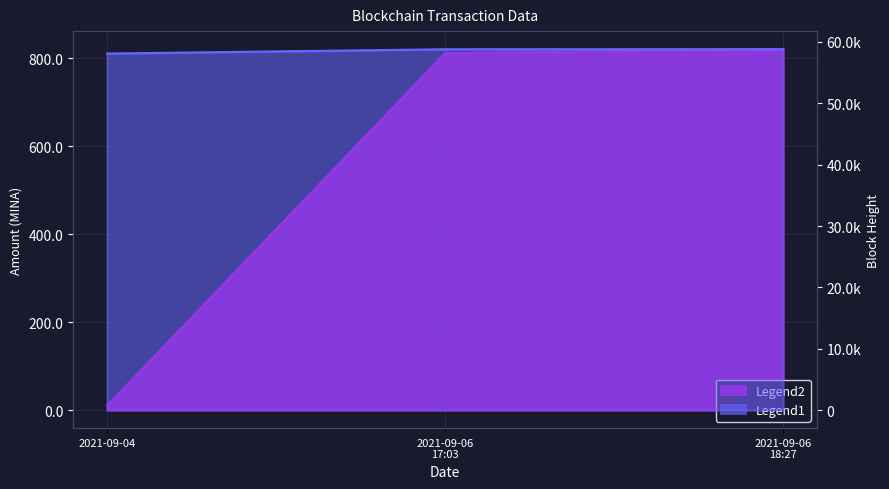

At which label does BlockHeight first exceed 58806?

2021-09-06 18:27